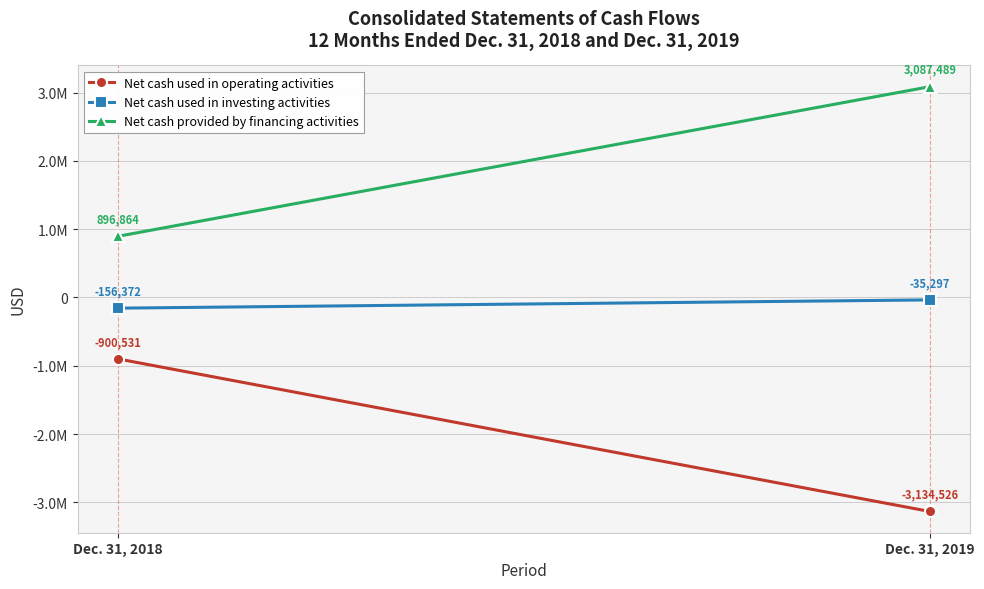

True or false: Net cash provided by financing activities has a value of 430182 at Dec. 31, 2018.

False